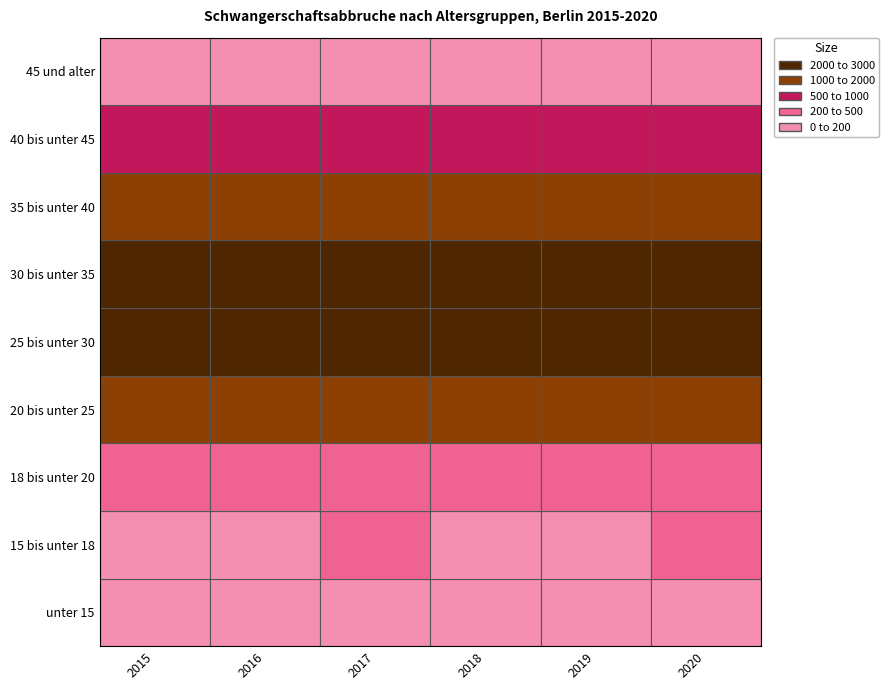

Which series changed the most between 2 and 4?

30 bis unter 35